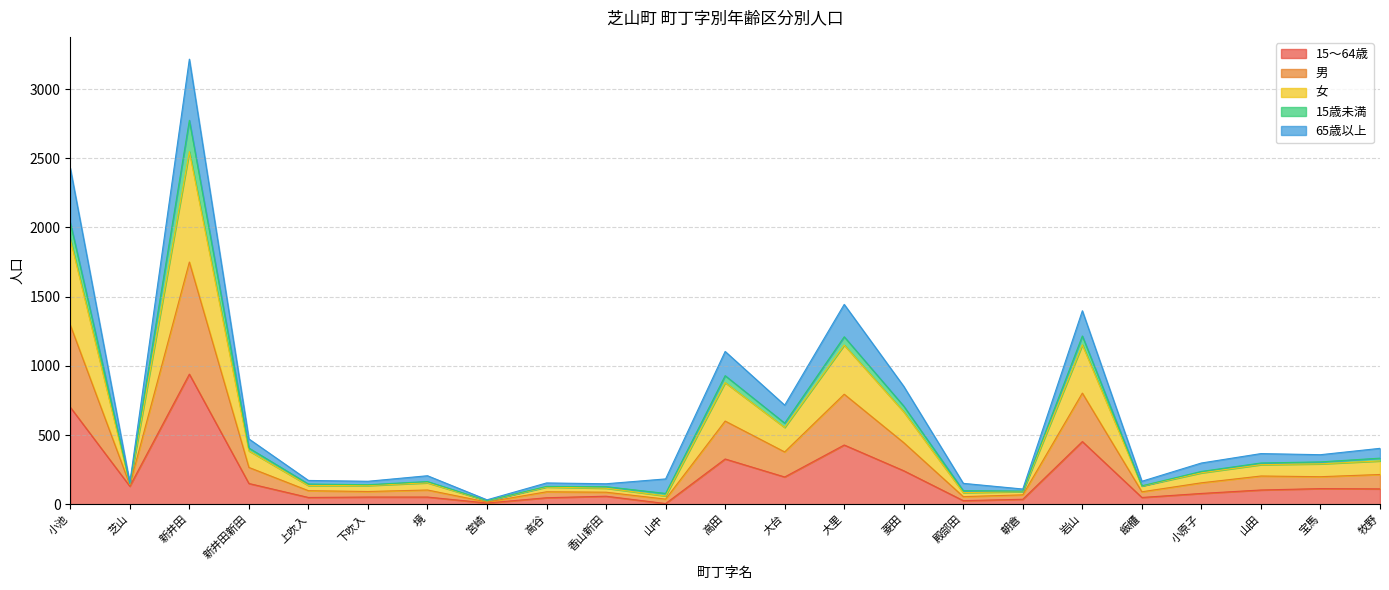

Is the value of 15～64歳 at 小原子 greater than the value of 男 at 大台?

No